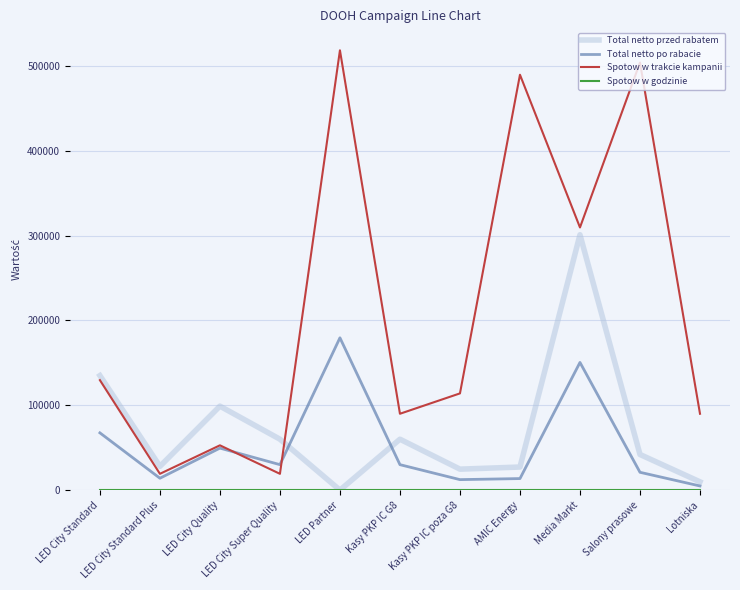

What is the greatest value displayed?

518400